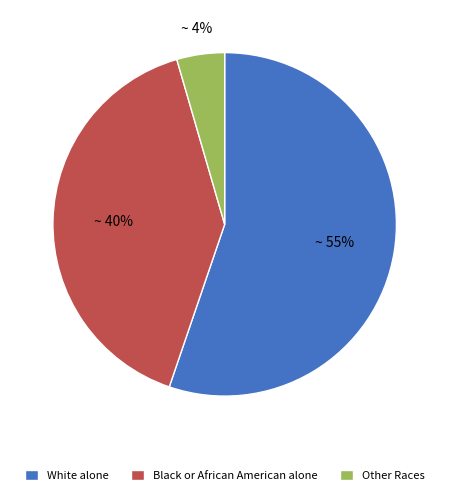

True or false: Other Races accounts for 4% of the total.

True